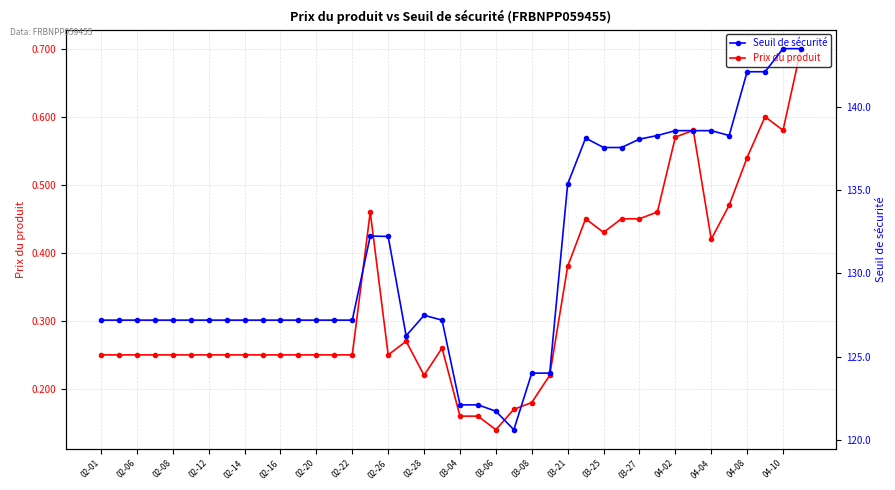

Between 02-01 and 25, which series saw the biggest shift?

Seuil de sécurité